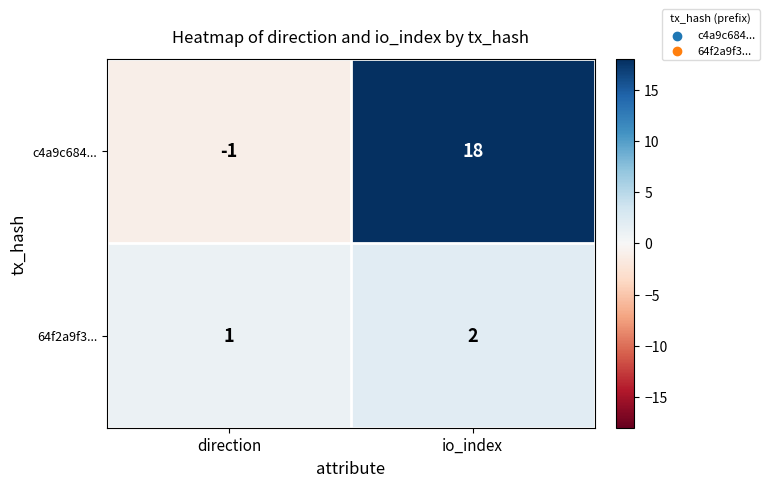

At which category does the chart reach its peak across all series?

io_index